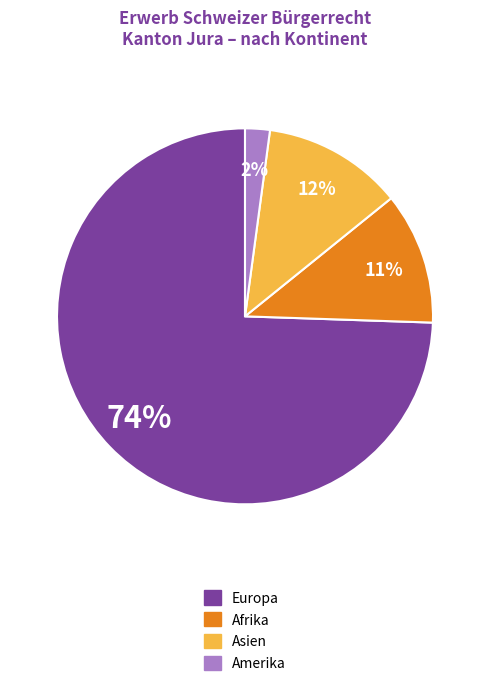

Is there a majority slice in this chart?

Yes